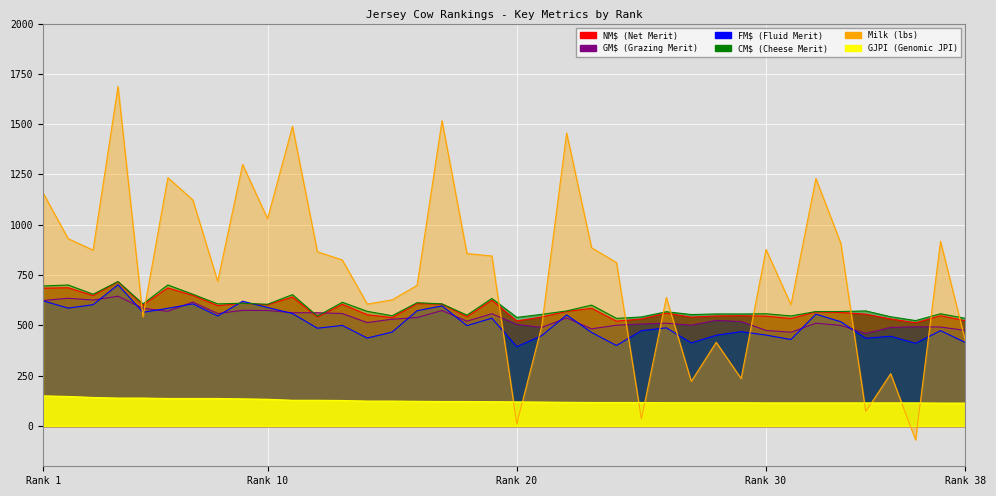

Which series has the largest total across all categories?

Milk